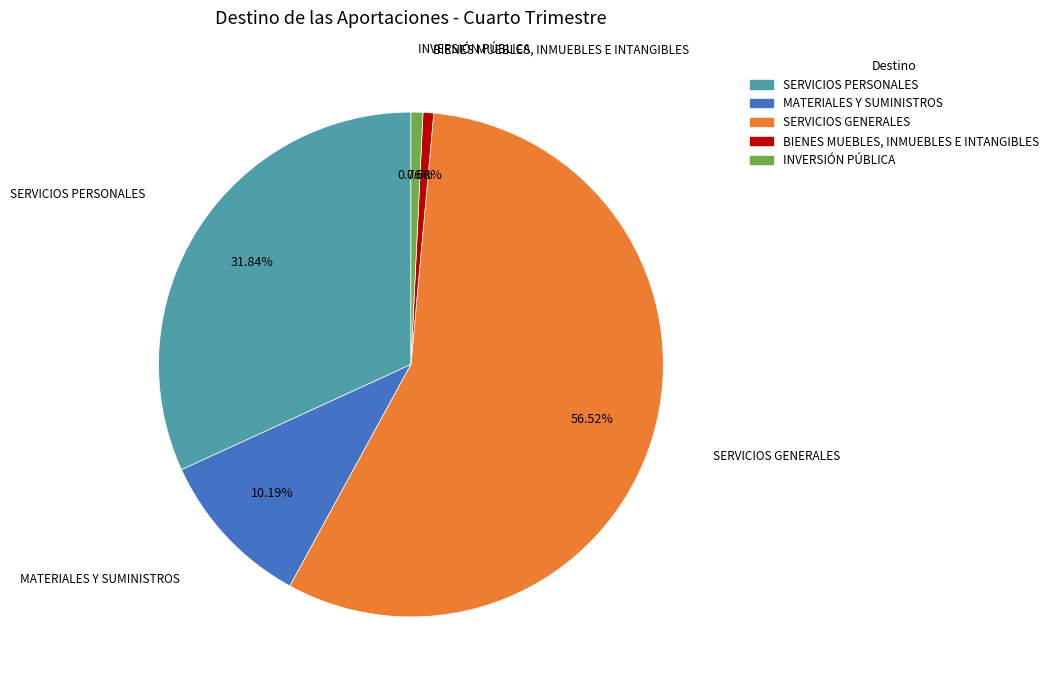

Which category accounts for the majority?

SERVICIOS GENERALES